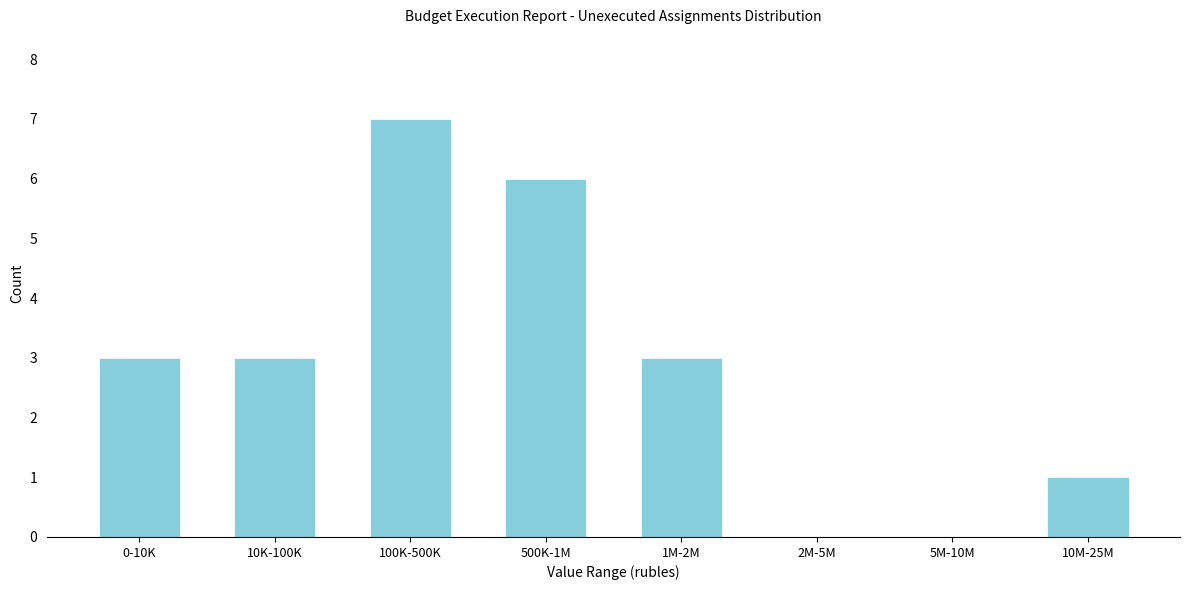

Reading right to left, list all the values displayed in this chart.

10M-25M=1	5M-10M=0	2M-5M=0	1M-2M=3	500K-1M=6	100K-500K=7	10K-100K=3	0-10K=3